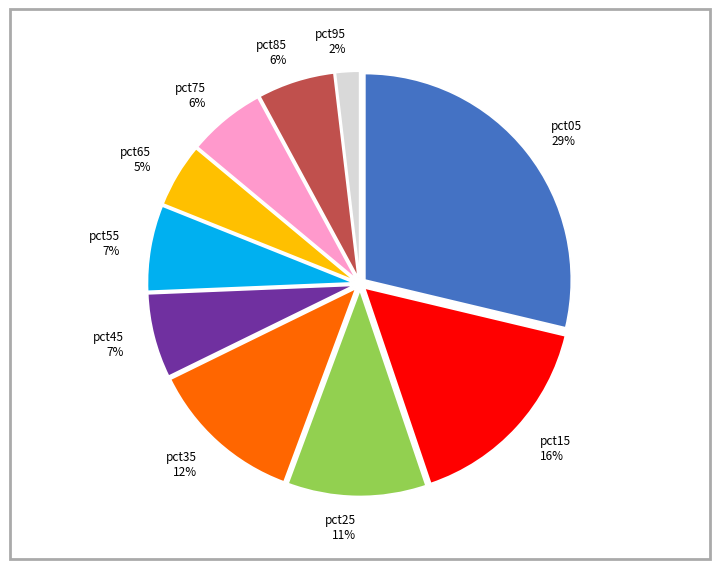

To the nearest percent, what is the combined percentage of pct75 and pct35?

18%